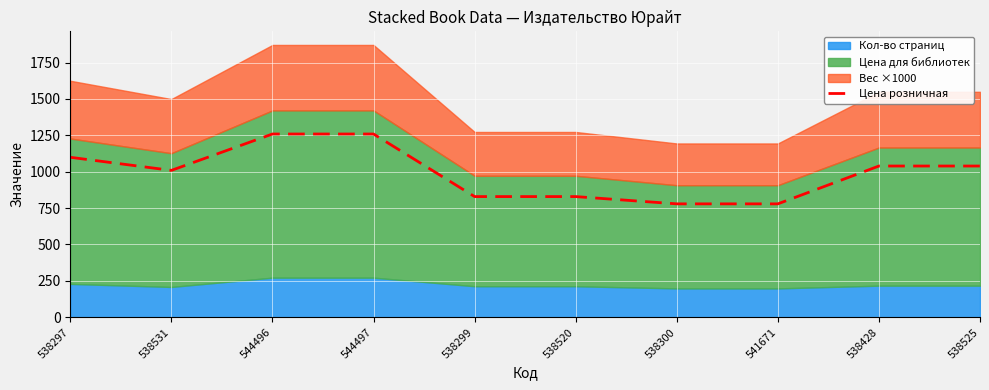

What is the label of the 3rd point from the left?

544496